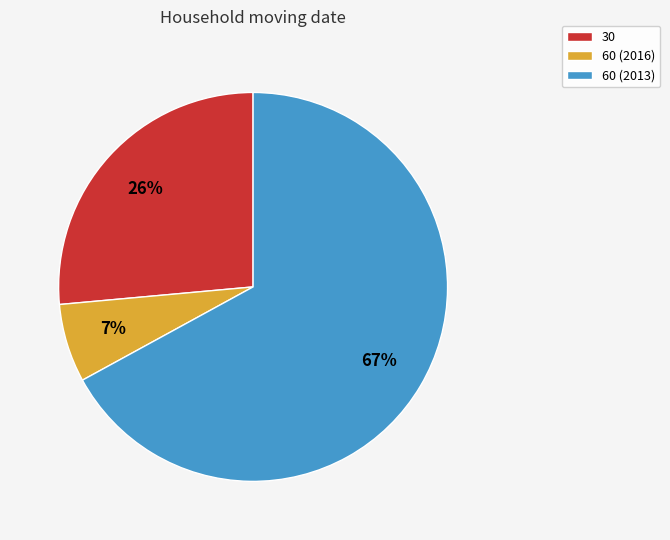

What is the ratio of the value at 60 (2016) to the value at 60 (2013)?

0.1